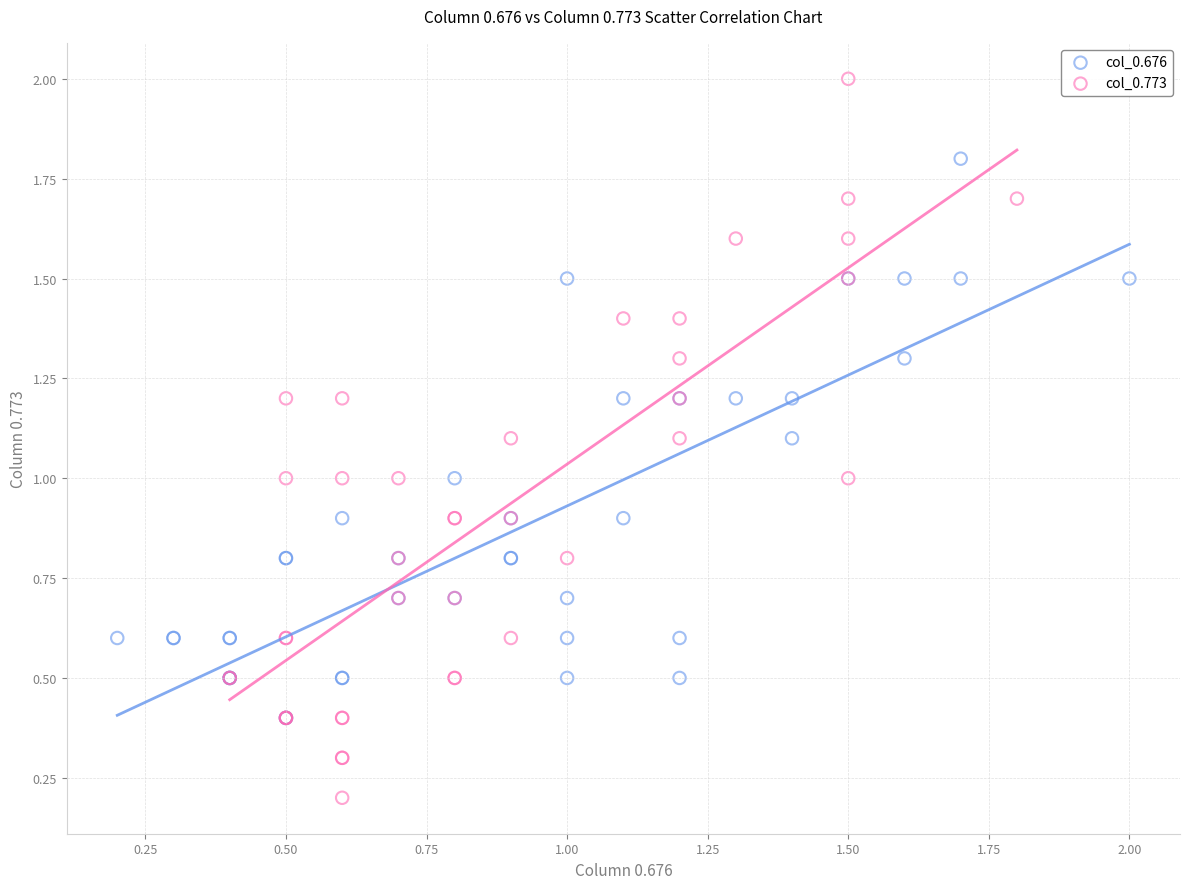

Which series contains the lowest Y value?

col_0.773